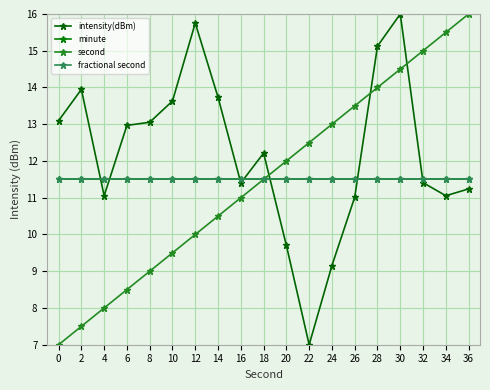

Which series has the widest spread of values?

intensity(dBm)